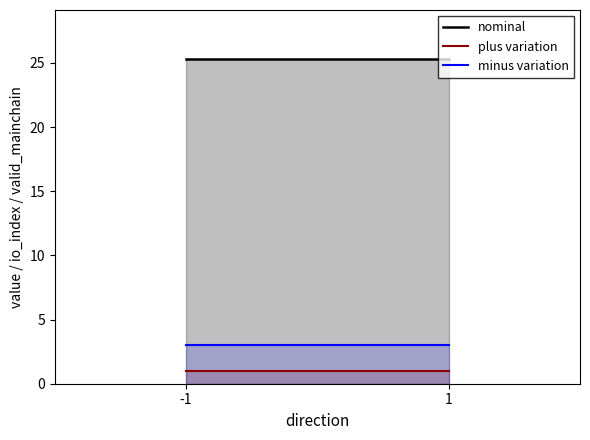

The value of plus variation at -1 is 1.0. True or false?

True